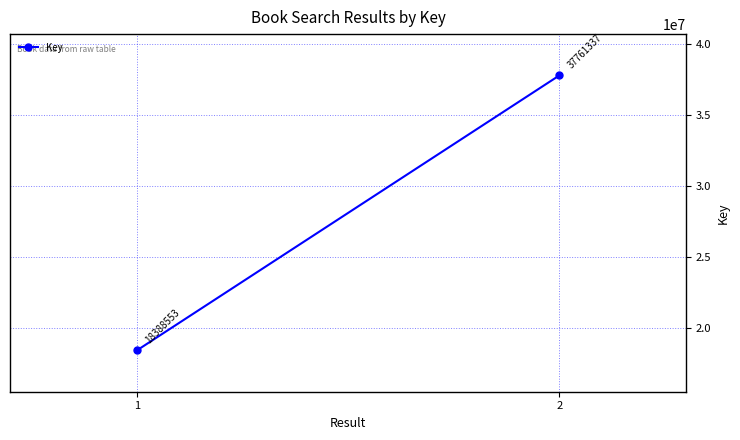

Approximately how many times larger is the value at 2 compared to 1?

2.1